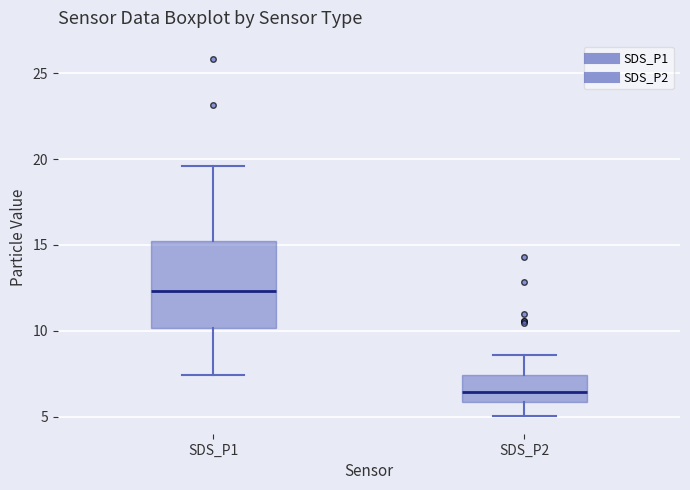

Reading left to right, transcribe this box plot: for each box, give where its median line is, the range the box spans, and where its two whiskers end, as read against the y-axis. The values are not printed on the chart, so give them approximately, as read against the axis.

SDS_P1: median 12.5, box 10.0 to 15.0, whiskers 7.5 to 19.5
SDS_P2: median 6.5, box 6.0 to 7.5, whiskers 5.0 to 8.5